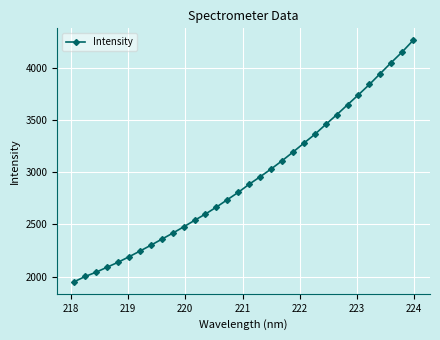

What is the minimum value shown in the chart?

1951.2